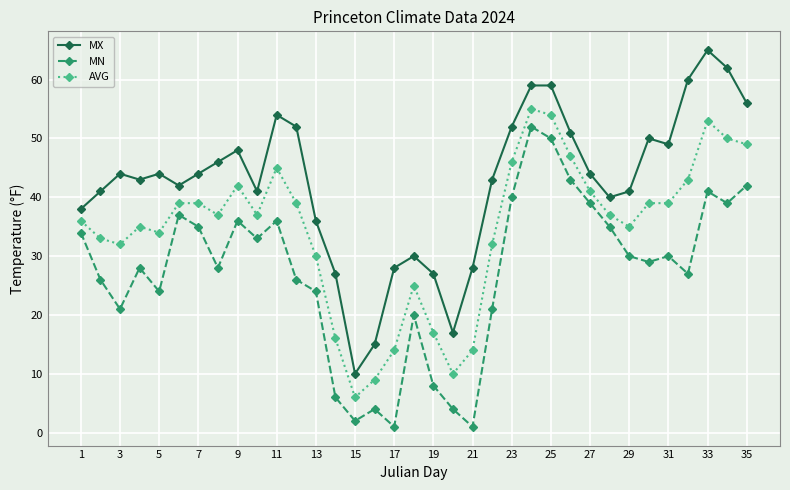

At how many categories does at least one series exceed 18?

32